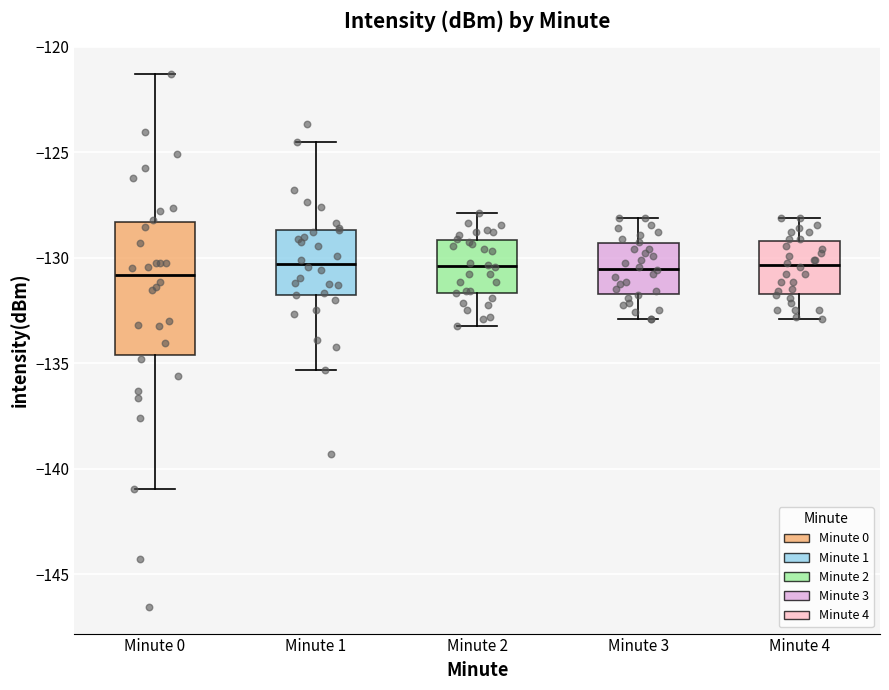

Where does the upper whisker of the box for Minute 3 end on the y-axis? The values are not printed on the chart, so give them approximately, as read against the axis.

-128.0